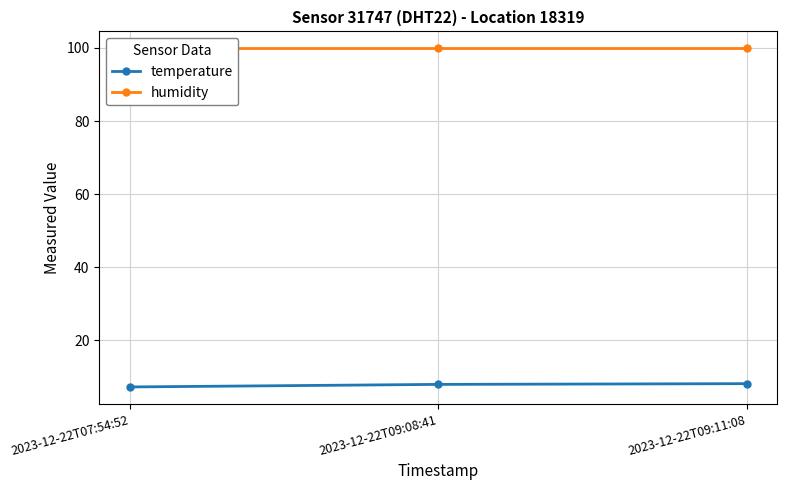

What is the value of the temperature point at the 1st from the left?

7.2